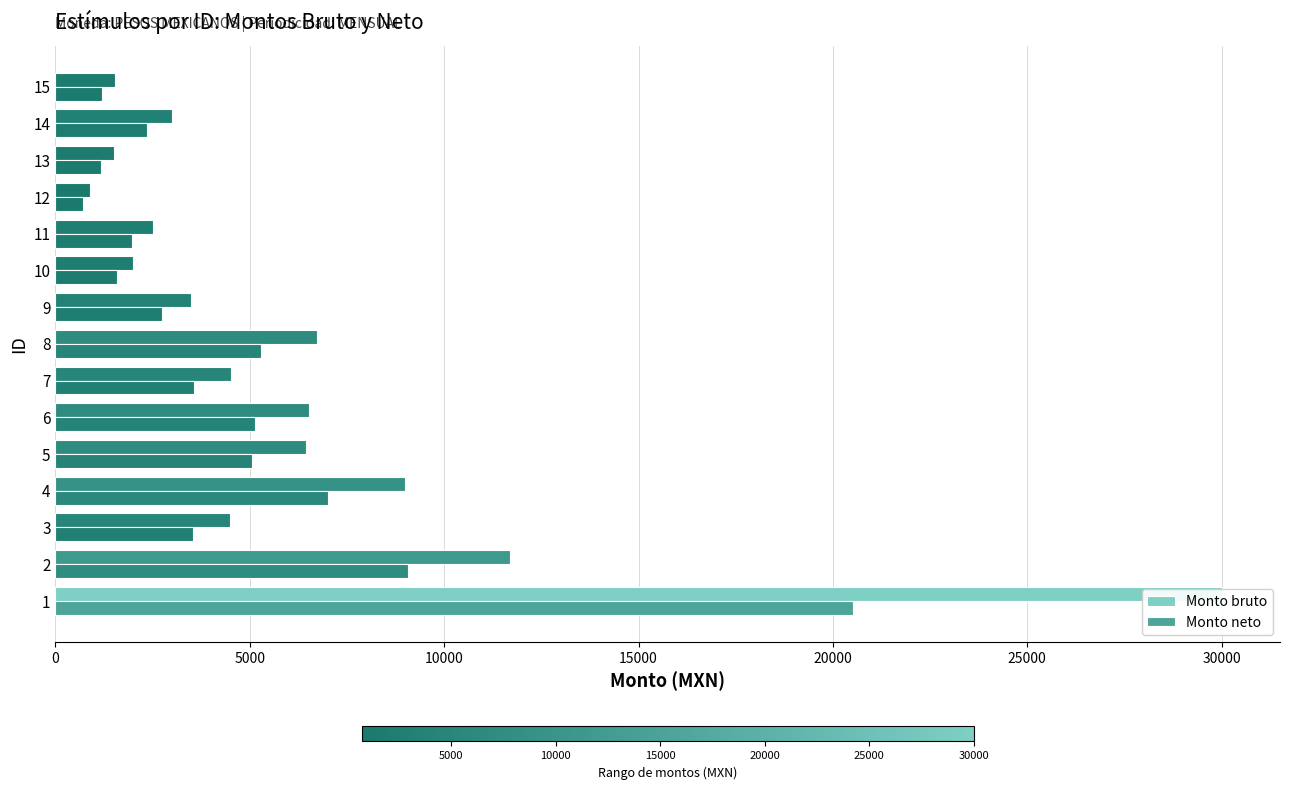

True or false: Monto neto has a value of 2073.5 at 10.

False